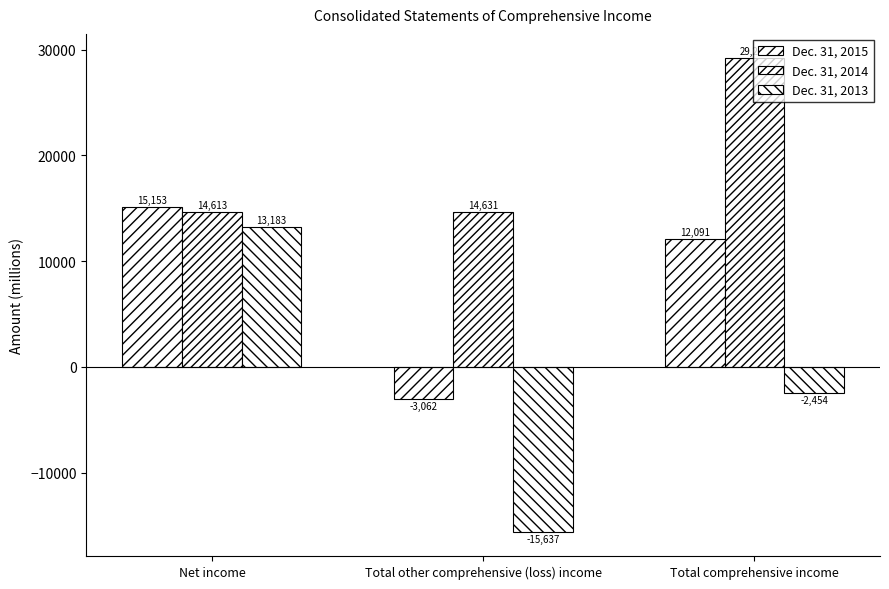

How many distinct data groups are displayed?

3